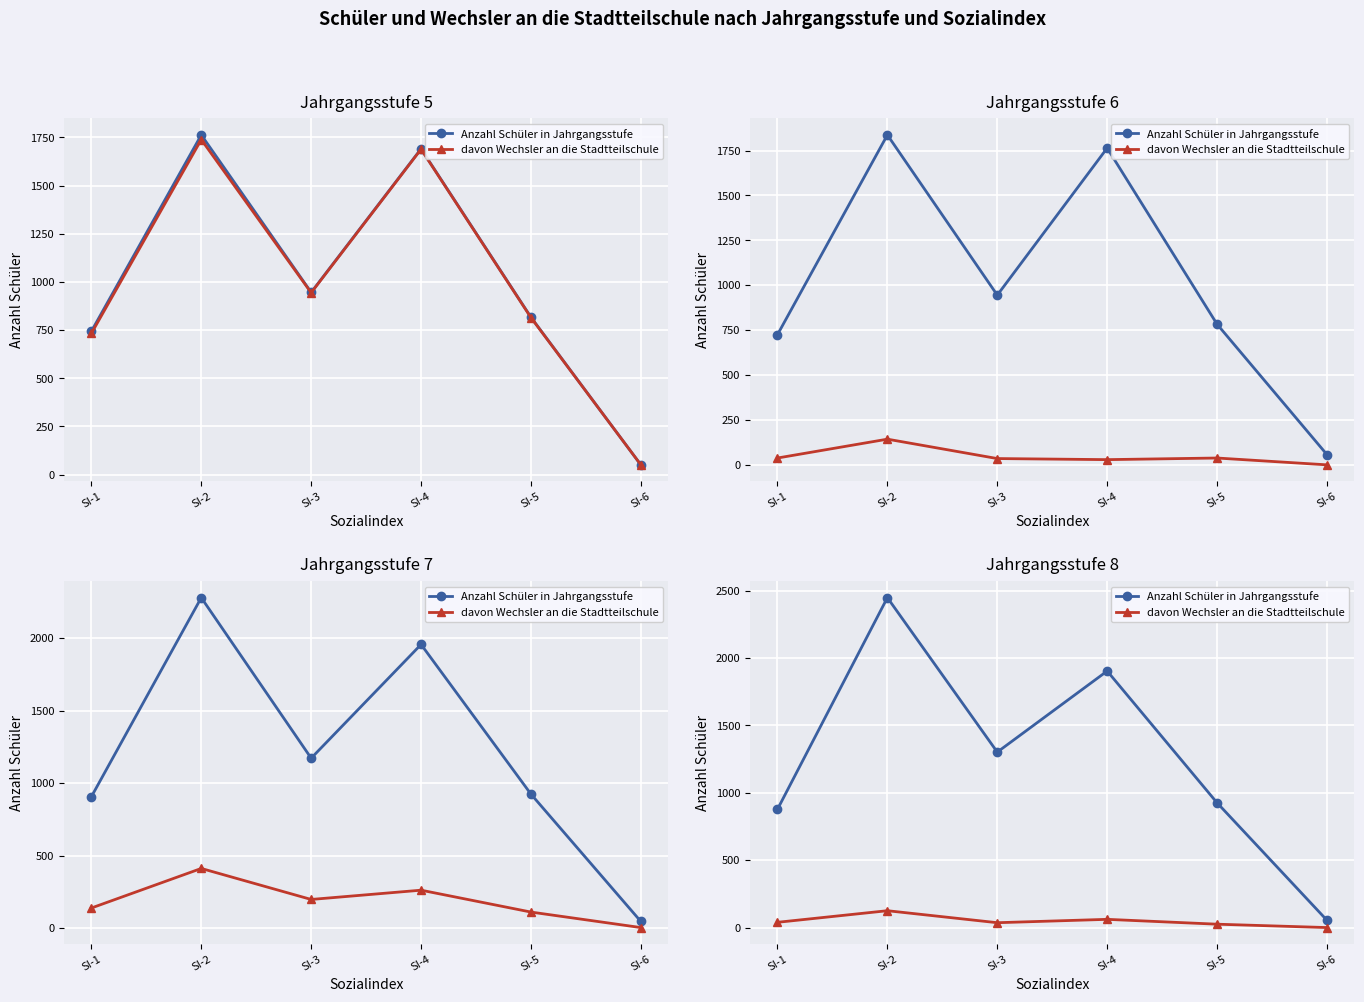

True or false: davon Wechsler an die Stadtteilschule and Anzahl Schüler in Jahrgangsstufe cross at least once.

False